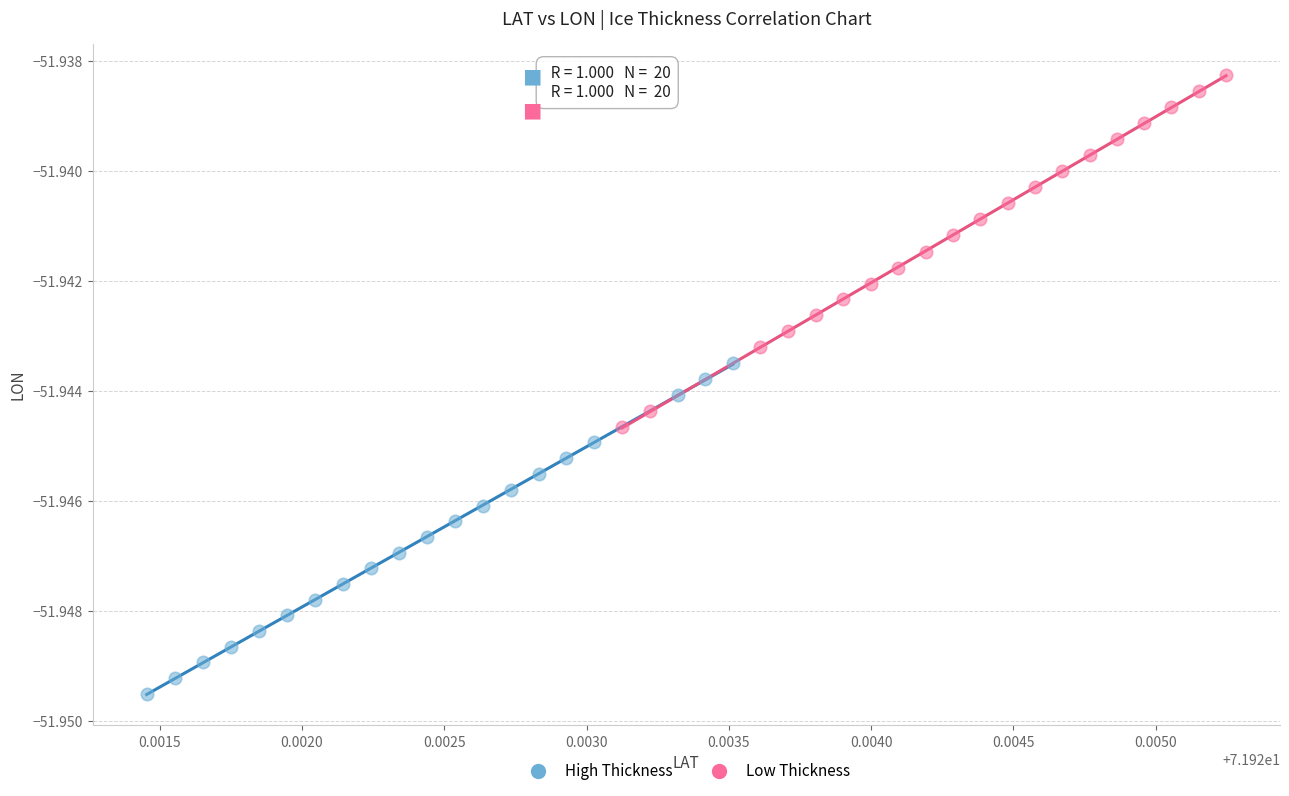

Which series has the largest Y range (max minus min)?

Low Thickness